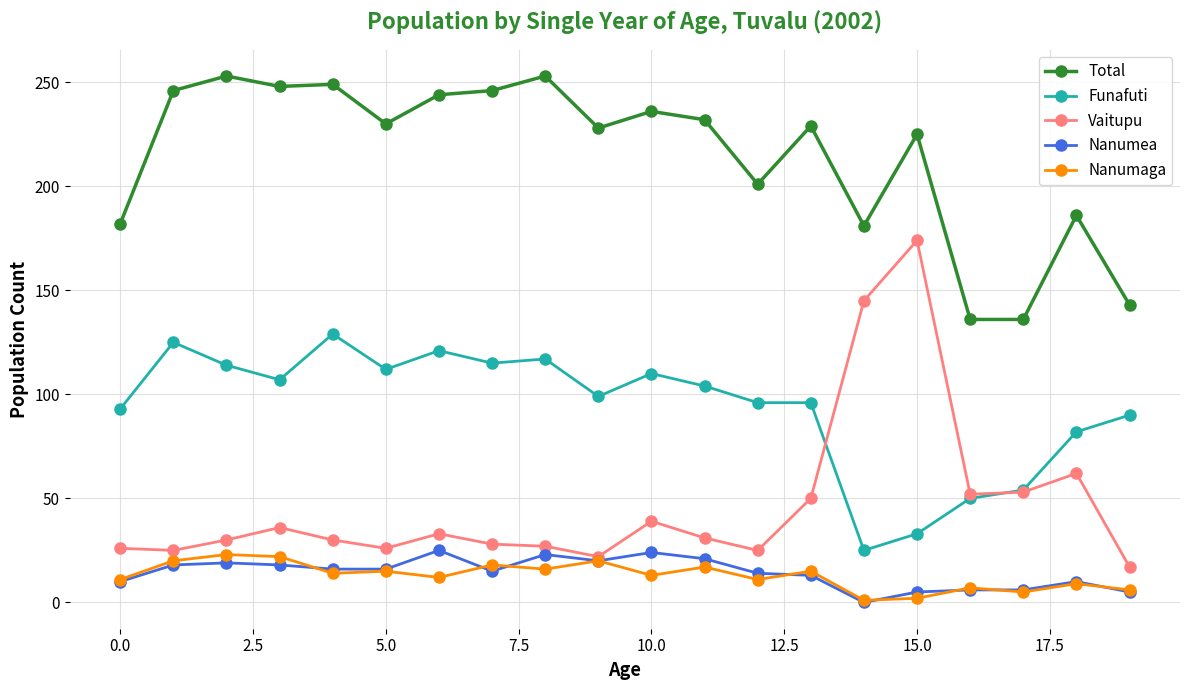

Which series has the largest total across all categories?

Total